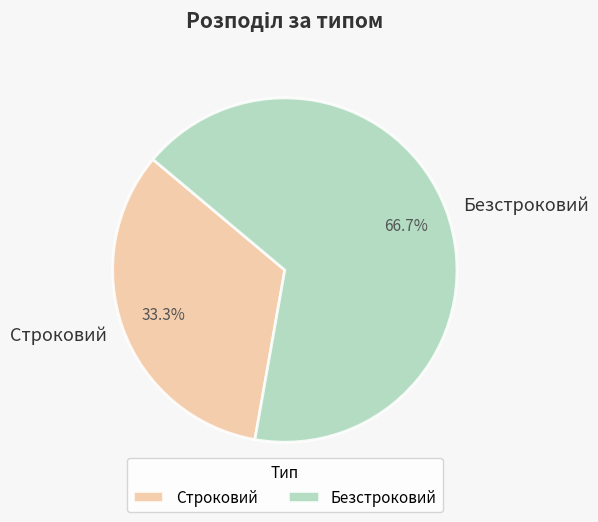

Rank the categories by value from lowest to highest.

Строковий, Безстроковий